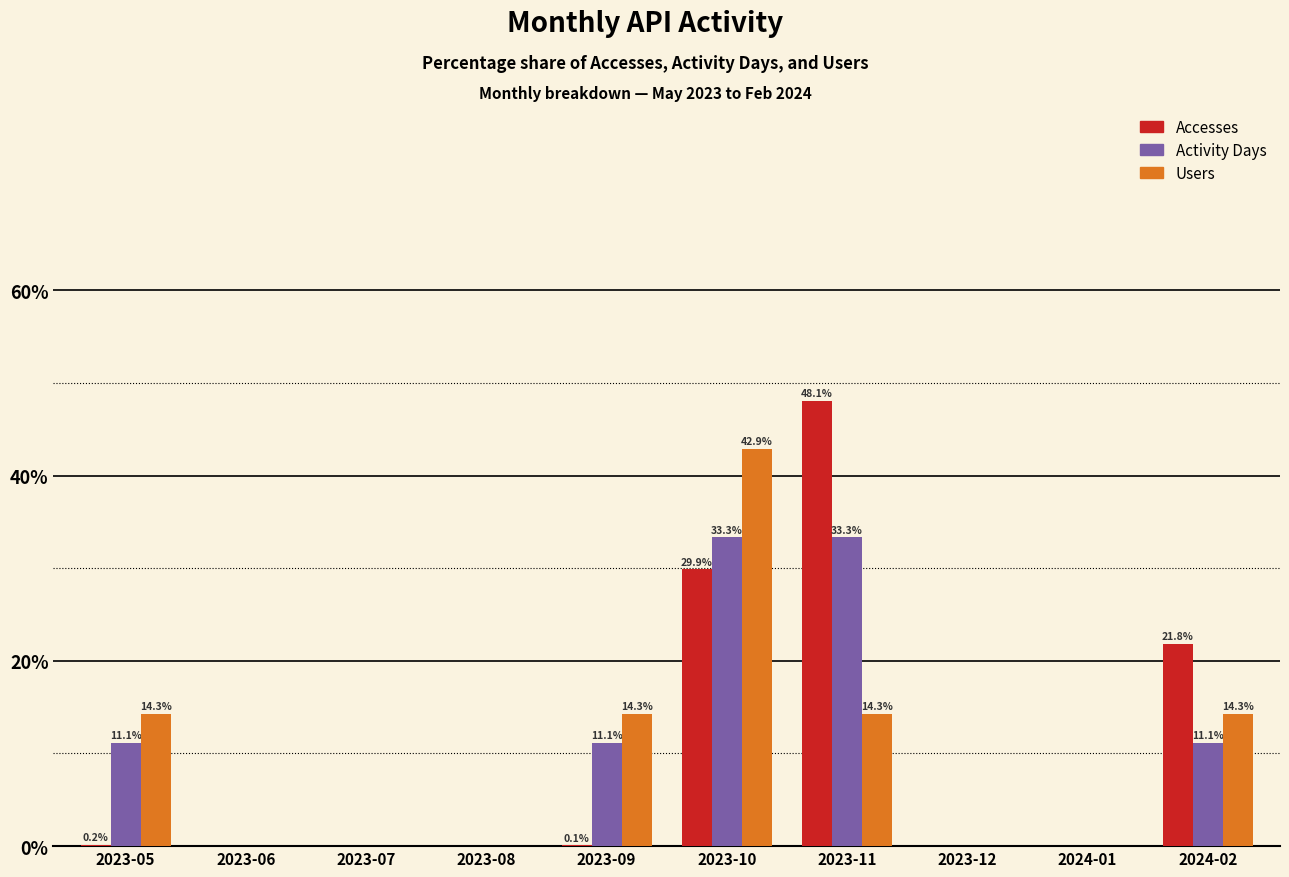

The Accesses series shows 28.5 at 2024-02. True or false?

False